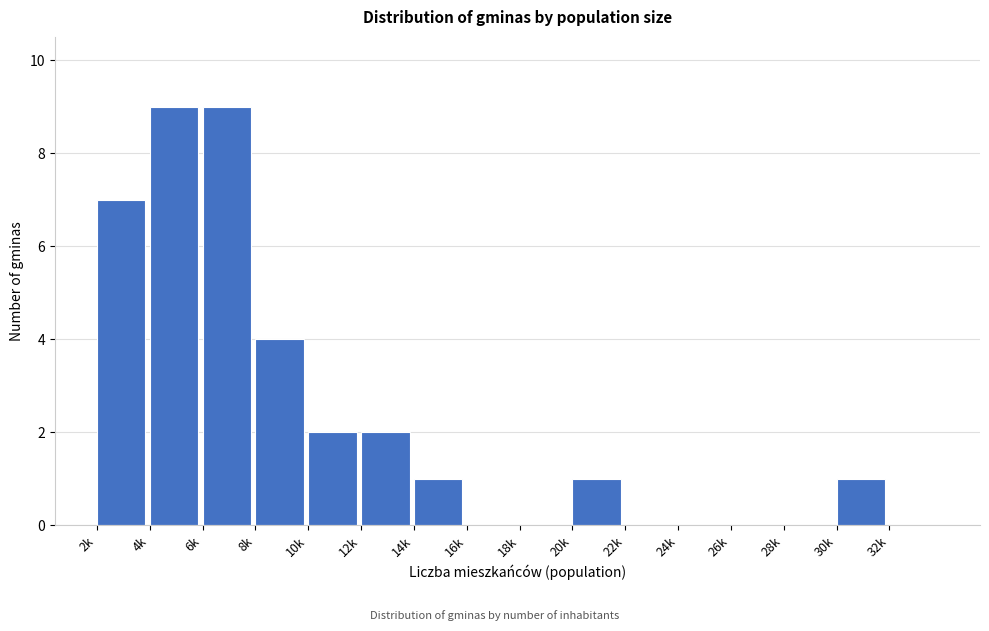

Reading right to left, what are all the values shown in this chart?

32k=0	30k=1	28k=0	26k=0	24k=0	22k=0	20k=1	18k=0	16k=0	14k=1	12k=2	10k=2	8k=4	6k=9	4k=9	2k=7